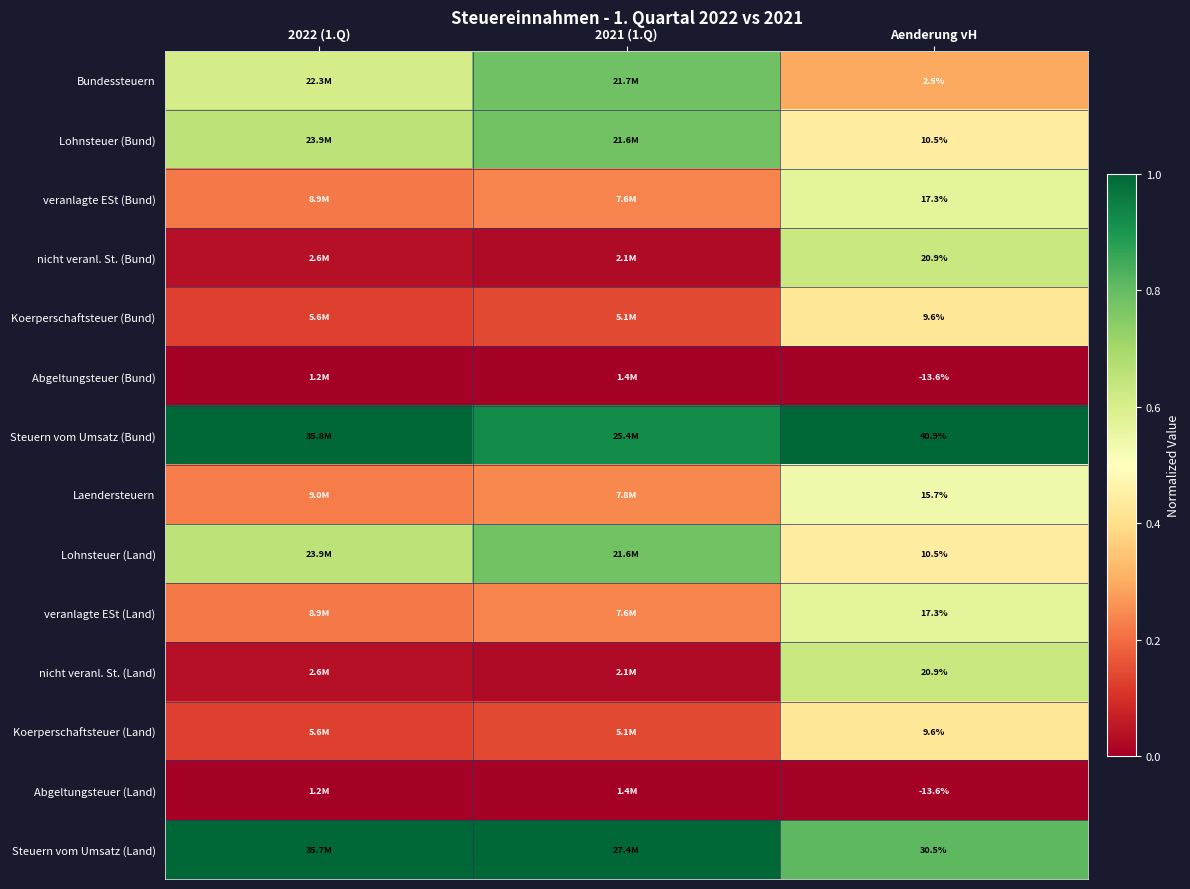

How many categories are shown in the chart?

3